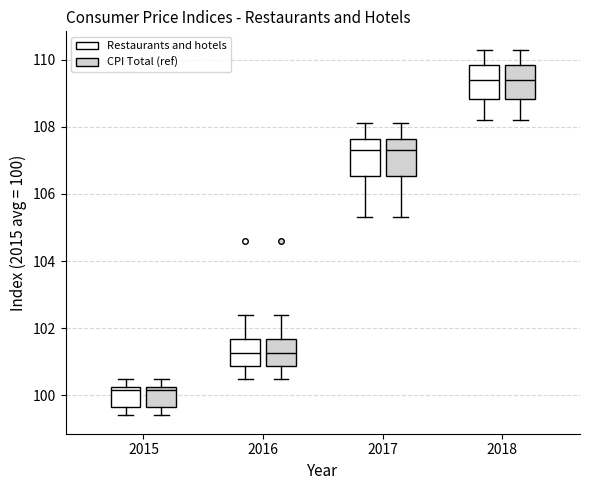

Where is the lower edge of the box for 2018 (CPI Total (ref)) on the y-axis? The values are not printed on the chart, so give them approximately, as read against the axis.

108.8